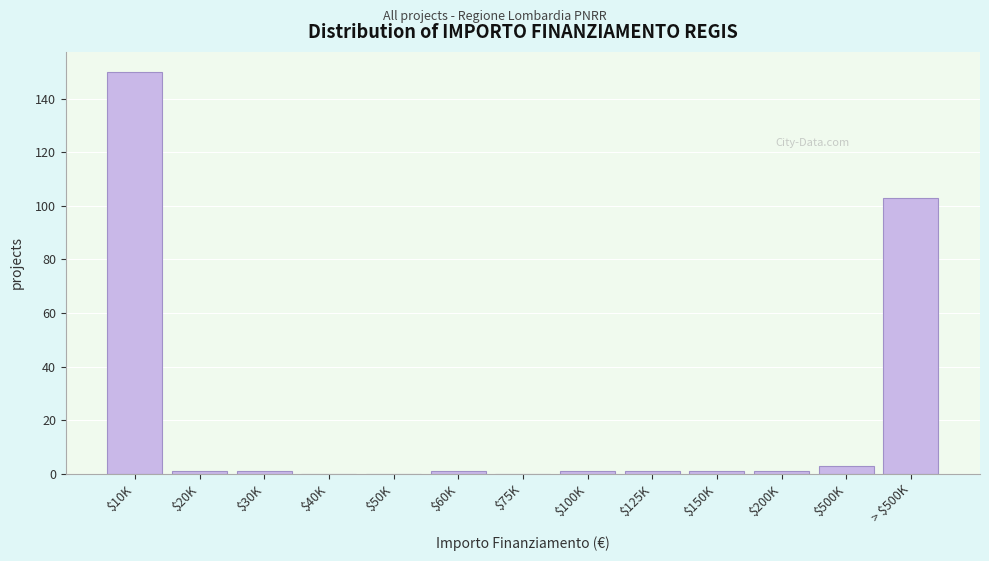

The value at > $500K is 103. True or false?

True